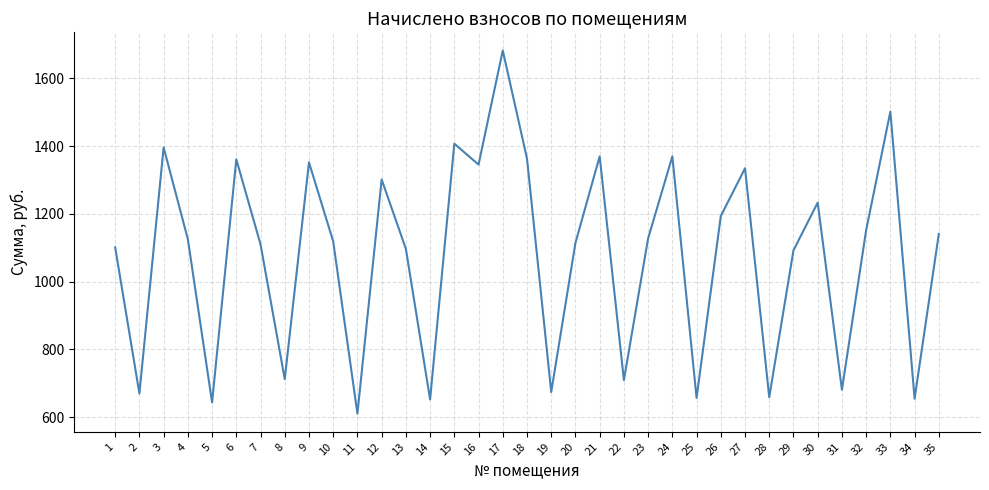

Which category has the highest value across all series?

17